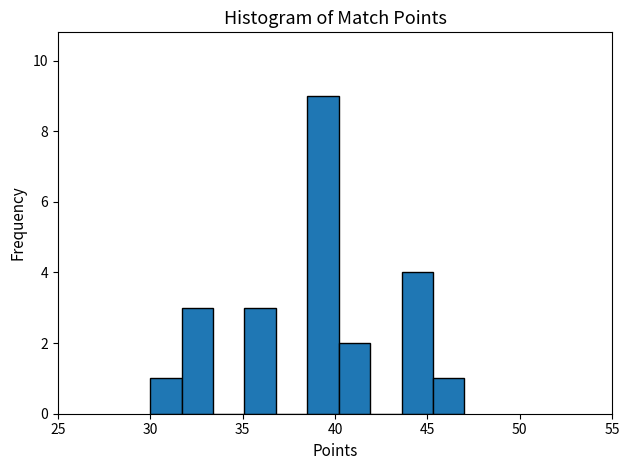

Read against the x-axis, roughly where is the centre of the tallest bar?

39.5